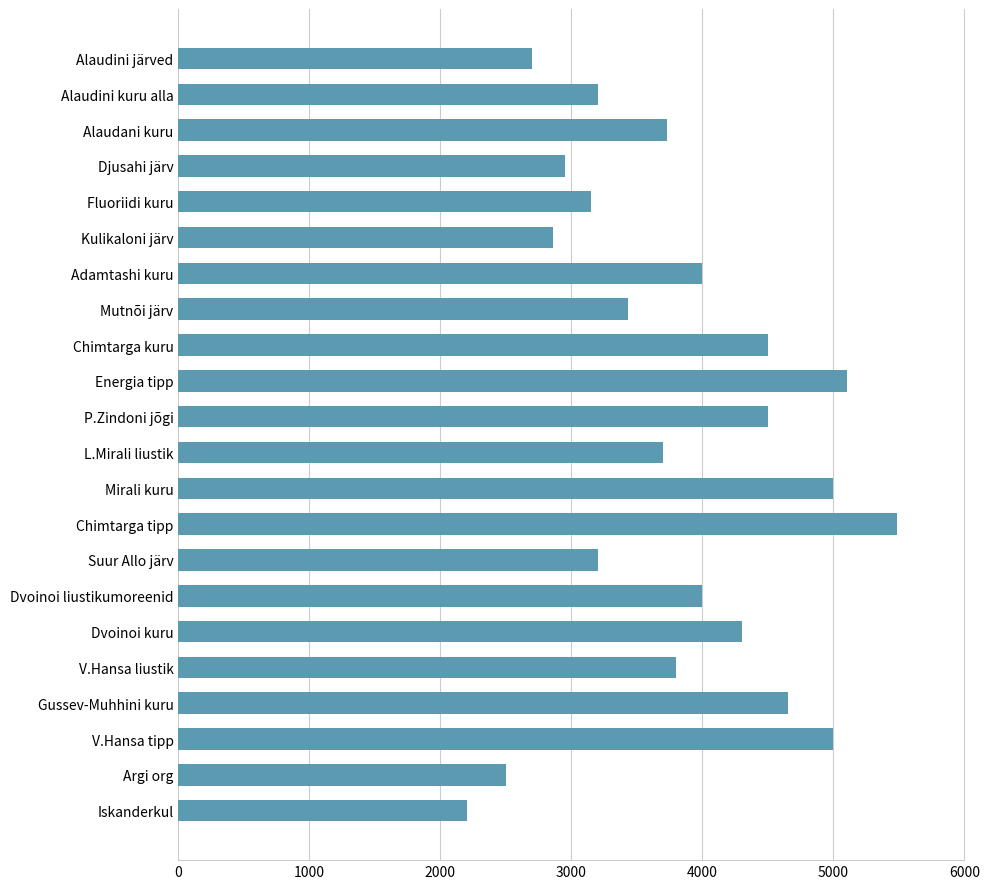

The value at P.Zindoni jõgi is 4500. True or false?

True